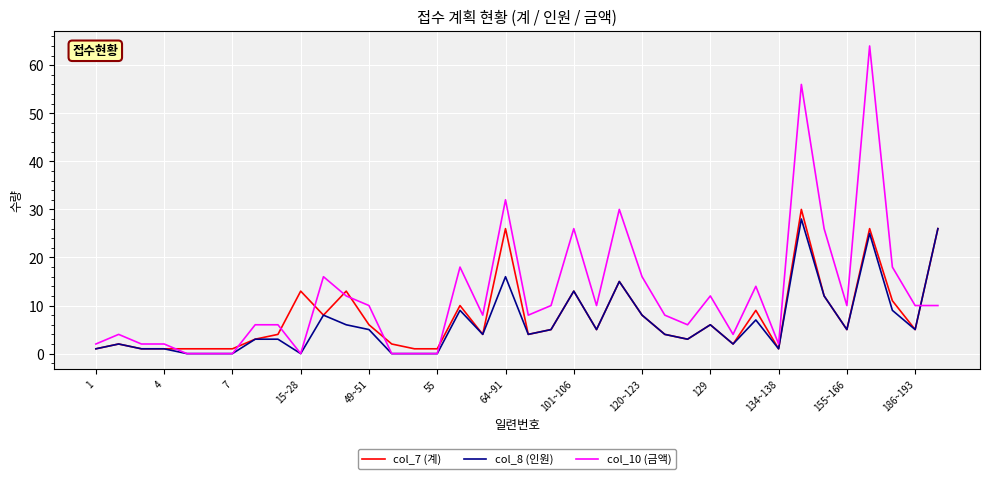

How many intersections are there between col_7 (계) and col_10 (금액)?

9